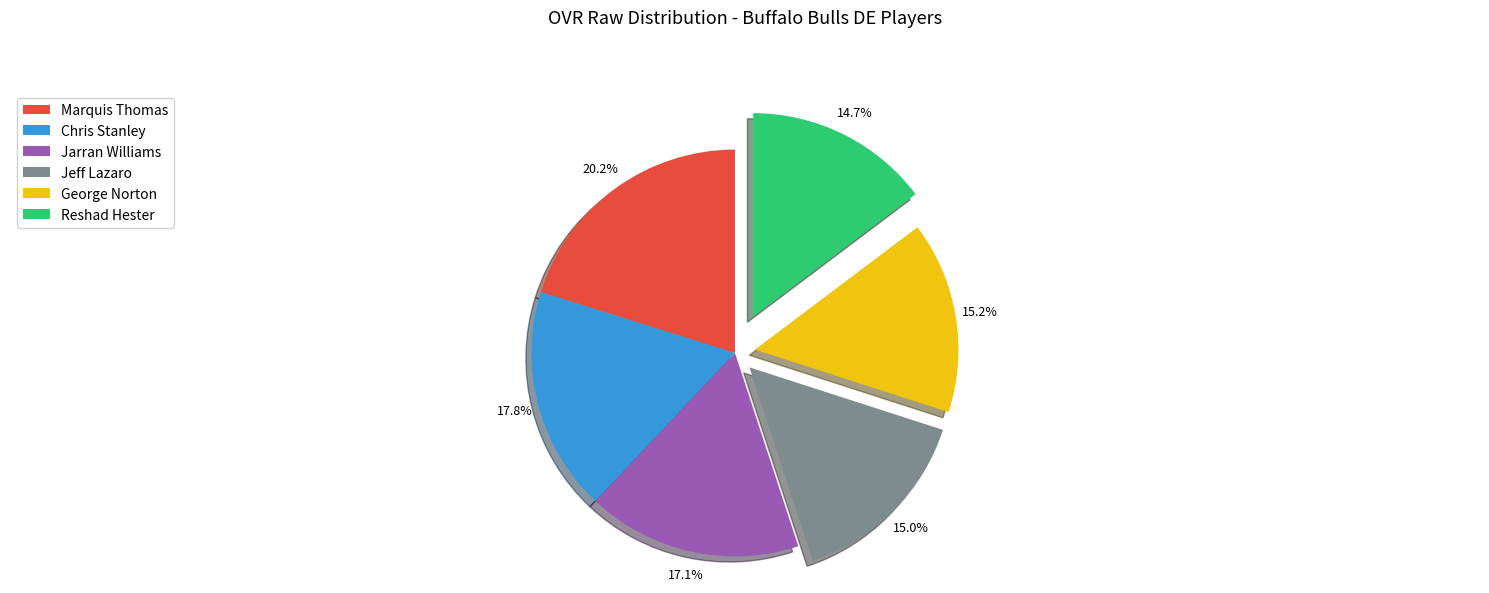

What percentage is the Jarran Williams slice, to the nearest percent?

17%